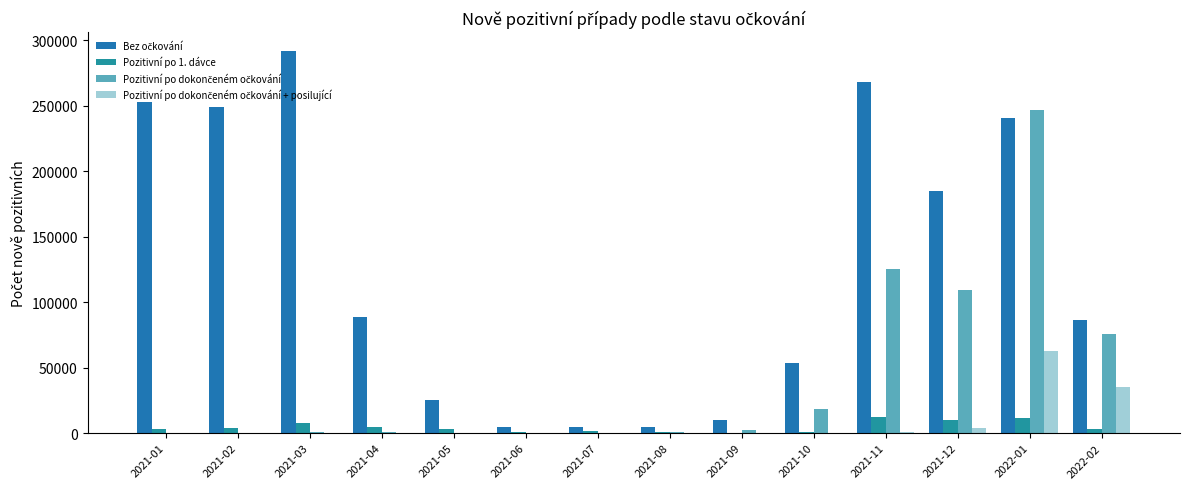

Are the bars grouped side by side (vs. stacked)?

Yes